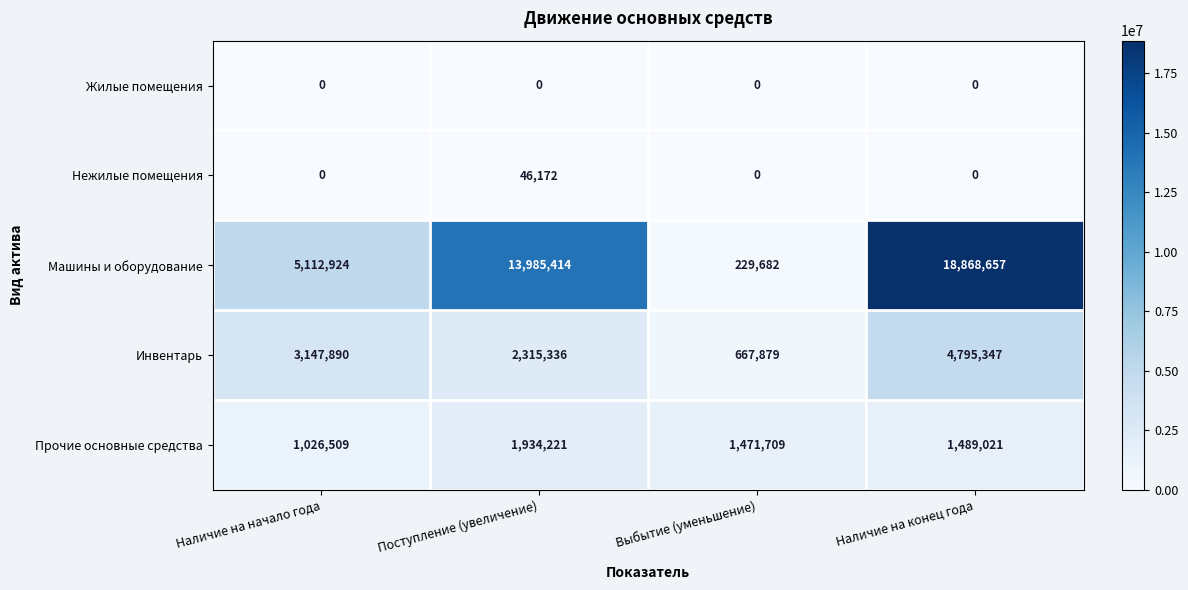

Reading left to right, extract all data points from this chart.

Жилые помещения: 0	0	0	0
Нежилые помещения: 0	46172	0	0
Машины и оборудование: 5112924	13985414	229682	18868657
Инвентарь: 3147890	2315336	667879	4795347
Прочие основные средства: 1026509	1934221	1471709	1489021